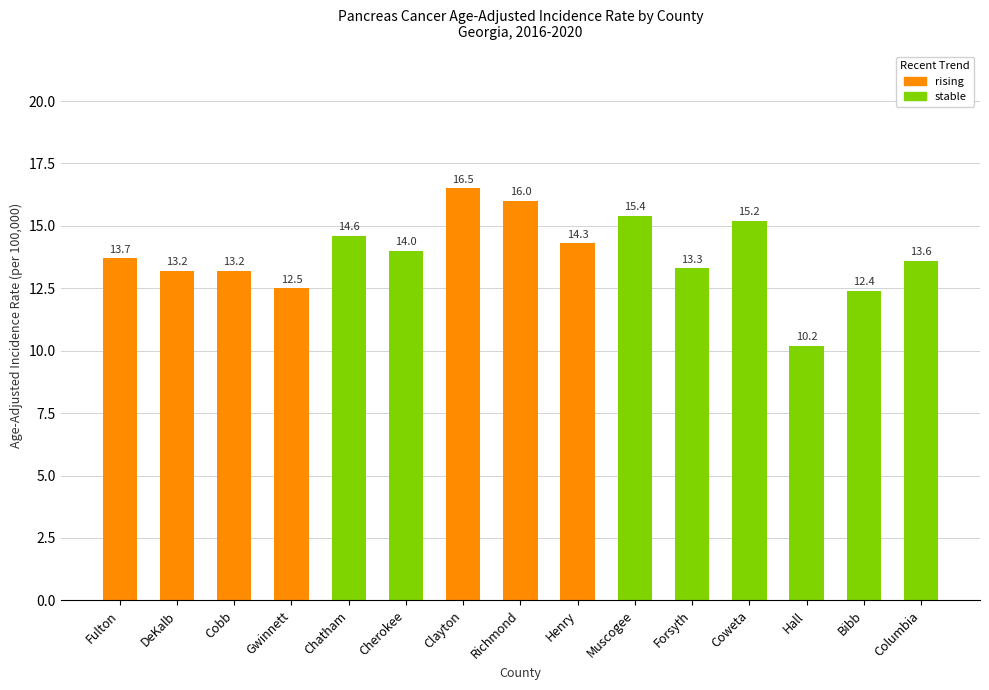

True or false: the data shows 16.5 at Clayton.

True